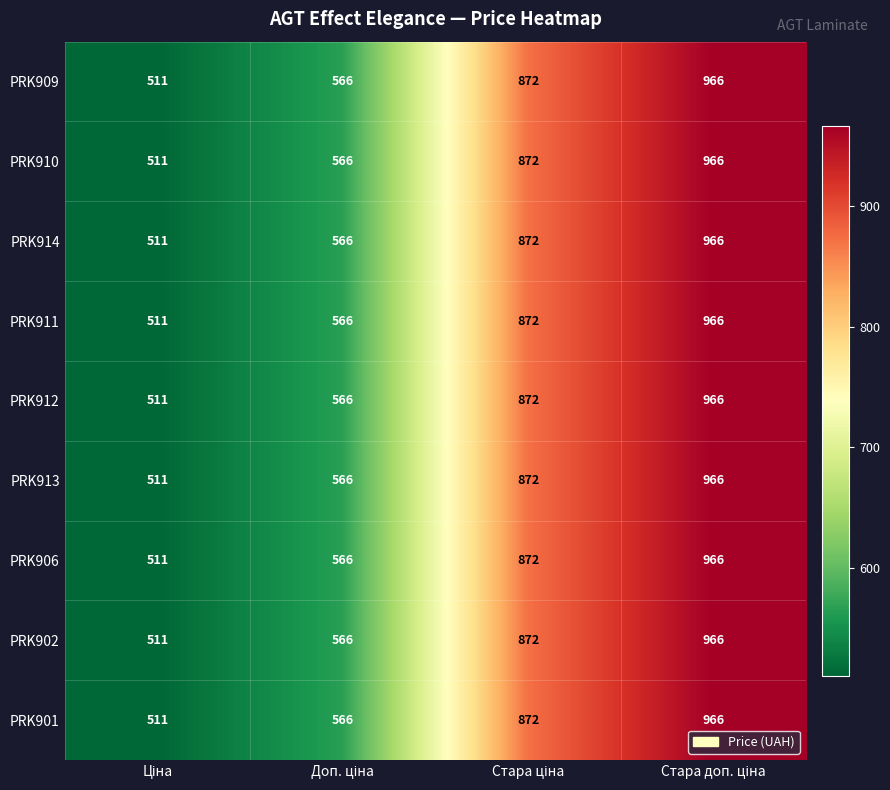

Count the PRK906 values in the range 566 to 966.

3